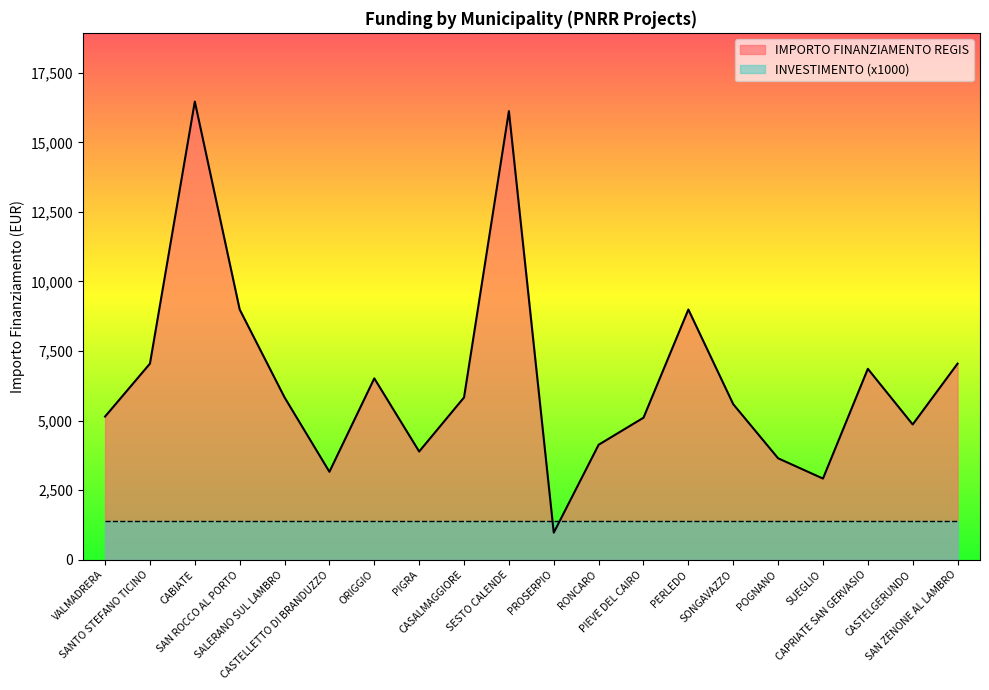

What is the maximum value shown in the chart?

16464